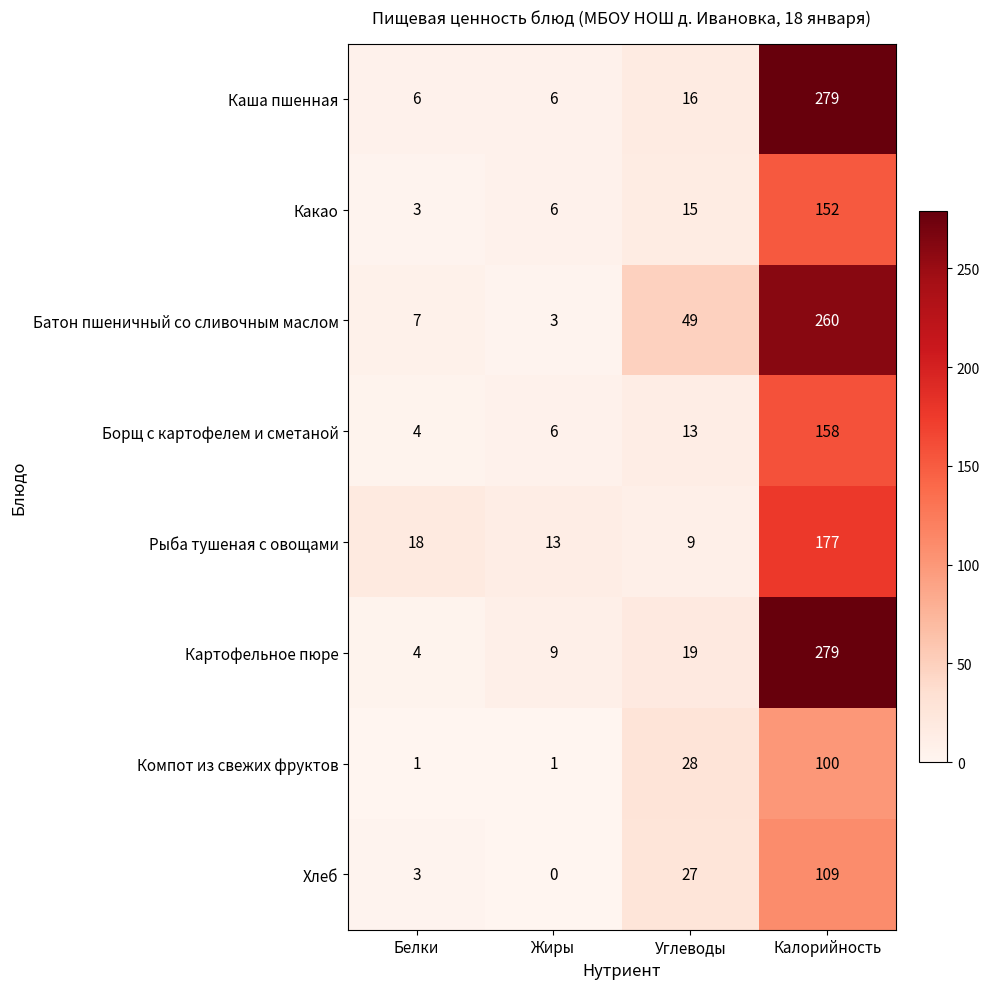

Read the Борщ с картофелем и сметаной value at Белки.

4